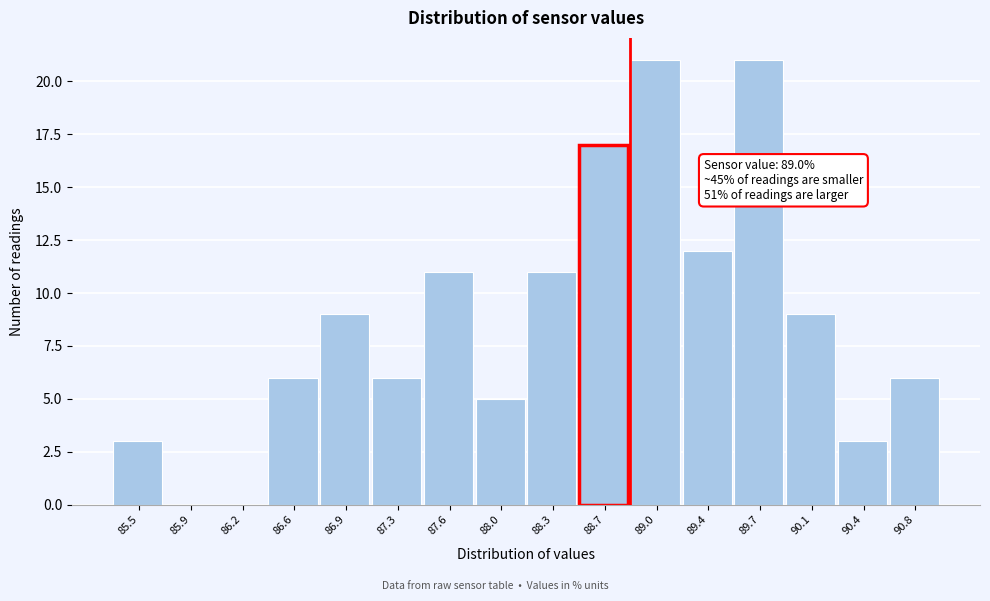

Reading left to right, list all the values displayed in this chart.

85.5=3	85.9=0	86.2=0	86.6=6	86.9=9	87.3=6	87.6=11	88.0=5	88.3=11	88.7=17	89.0=21	89.4=12	89.7=21	90.1=9	90.4=3	90.8=6